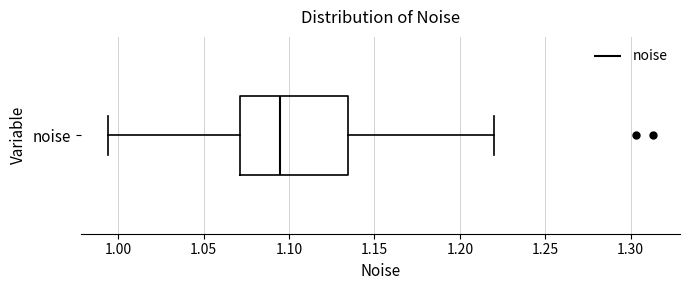

Where does the median line of the box for noise sit on the x-axis? The values are not printed on the chart, so give them approximately, as read against the axis.

1.095